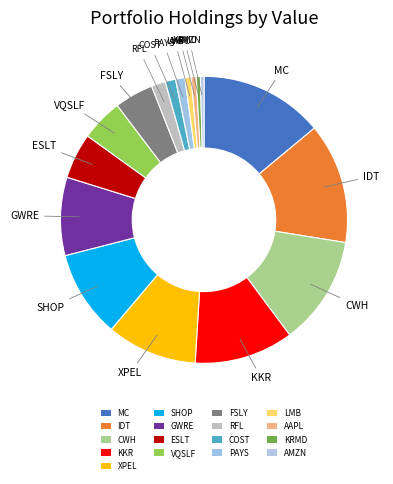

Does any single category account for the majority?

No